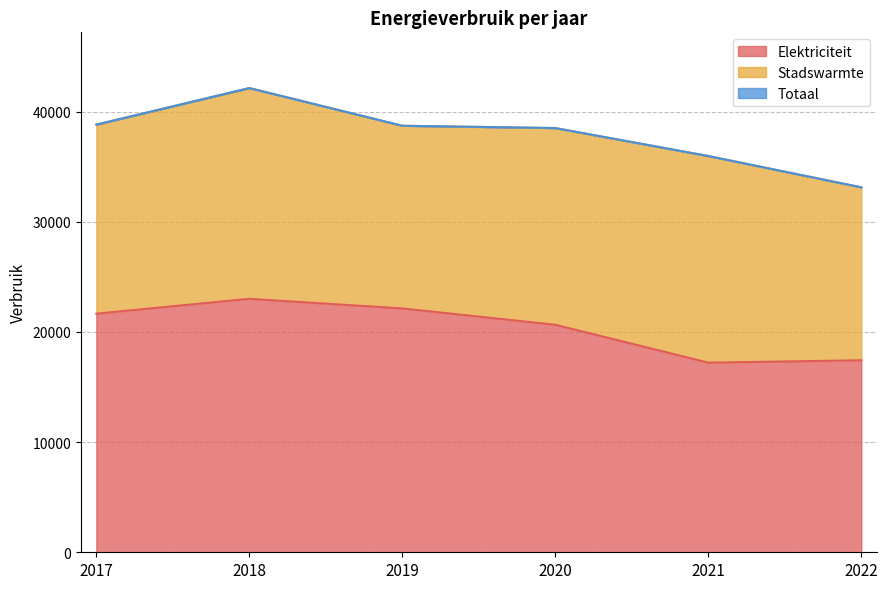

What is the value of the Elektriciteit point at the 4th from the left?

20648